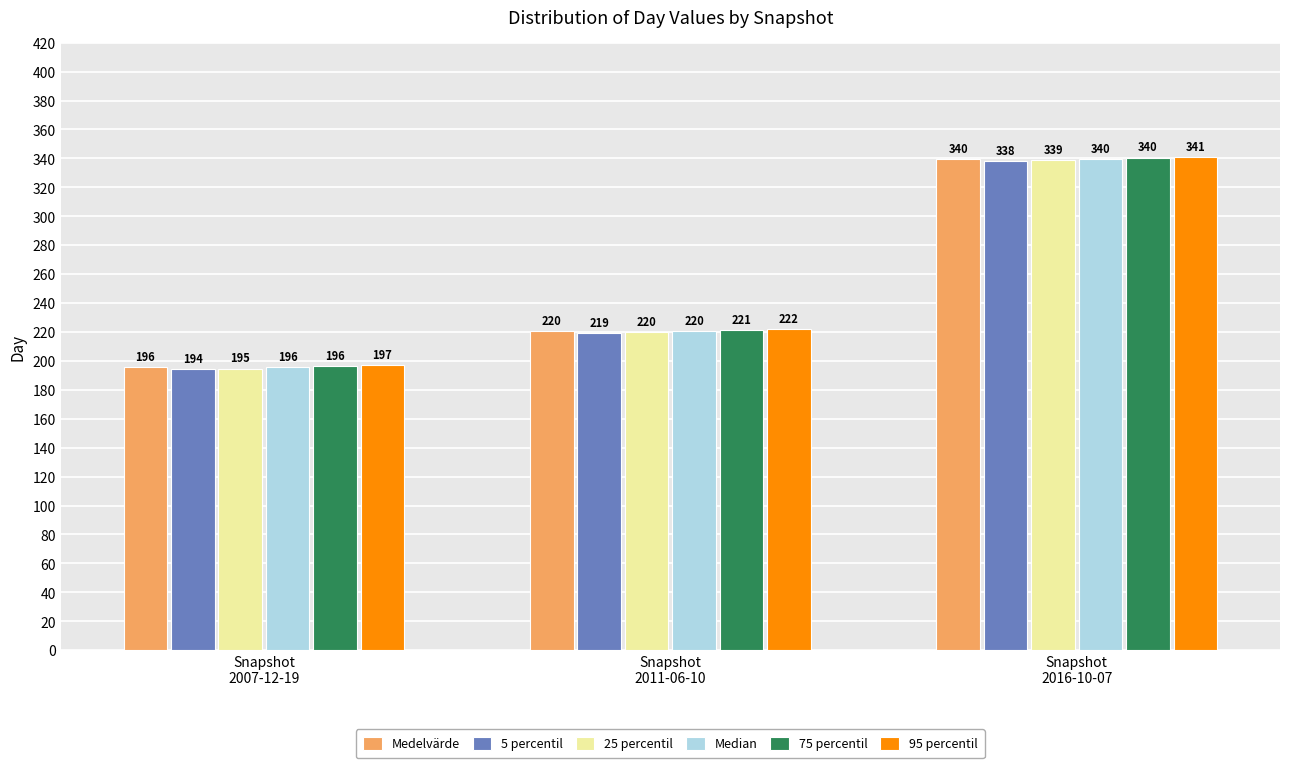

Which series has the largest total across all categories?

95 percentil